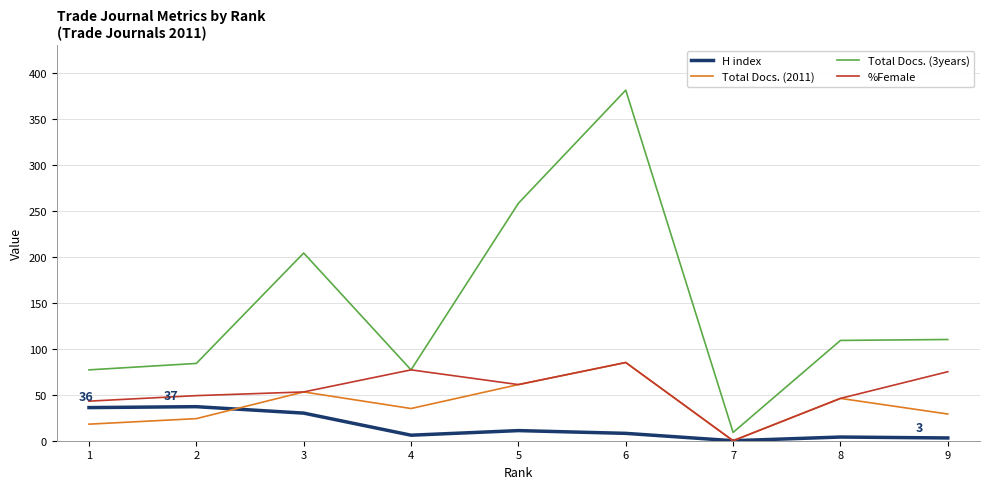

True or false: Total Docs. (3years) and Total Docs. (2011) cross at least once.

False